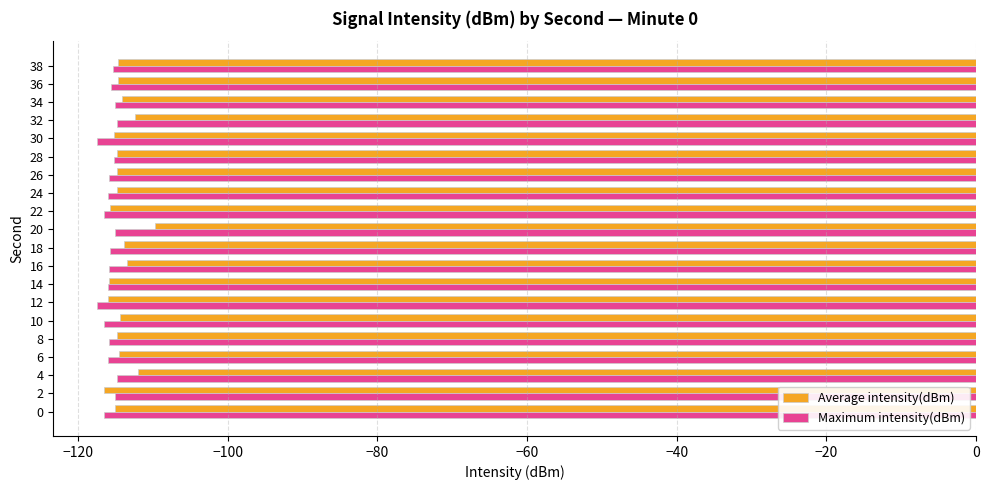

What is the spread (max minus min) of values at 20?

5.4